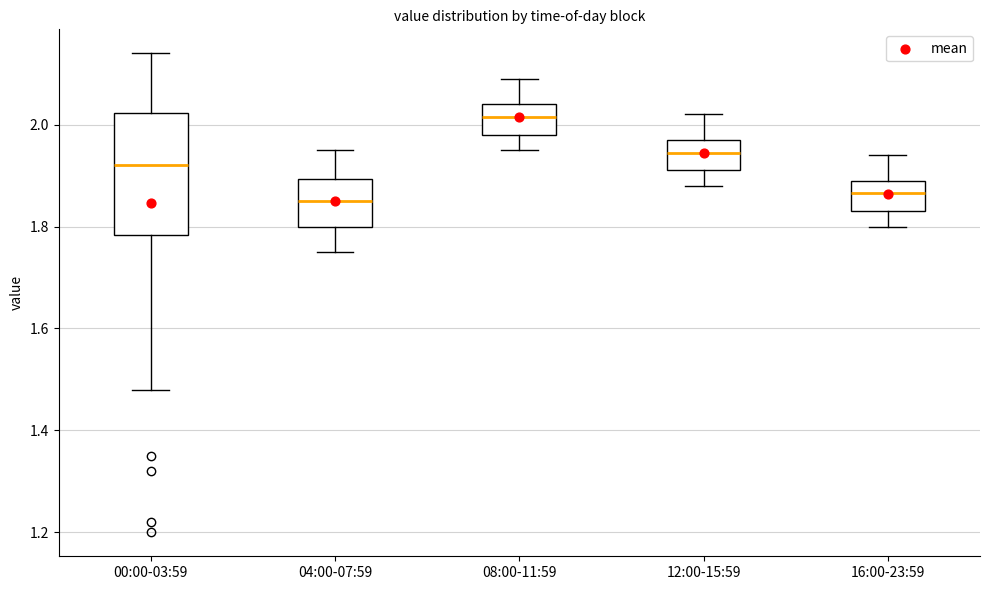

Reading left to right, read every box against the y-axis: the position of its median line, the range the box covers, and the ends of its whiskers. The values are not printed on the chart, so give them approximately, as read against the axis.

00:00-03:59: median 1.92, box 1.78 to 2.02, whiskers 1.48 to 2.14
04:00-07:59: median 1.86, box 1.80 to 1.90, whiskers 1.76 to 1.96
08:00-11:59: median 2.02, box 1.98 to 2.04, whiskers 1.96 to 2.10
12:00-15:59: median 1.94, box 1.92 to 1.98, whiskers 1.88 to 2.02
16:00-23:59: median 1.86, box 1.84 to 1.90, whiskers 1.80 to 1.94